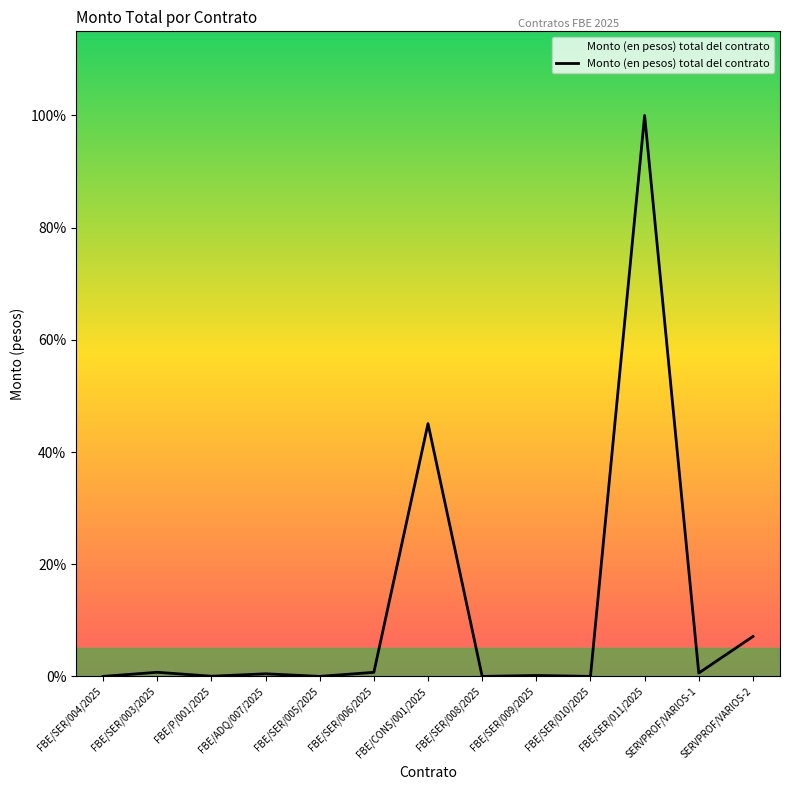

What is the change in value from FBE/ADQ/007/2025 to FBE/SER/009/2025?

-0.3